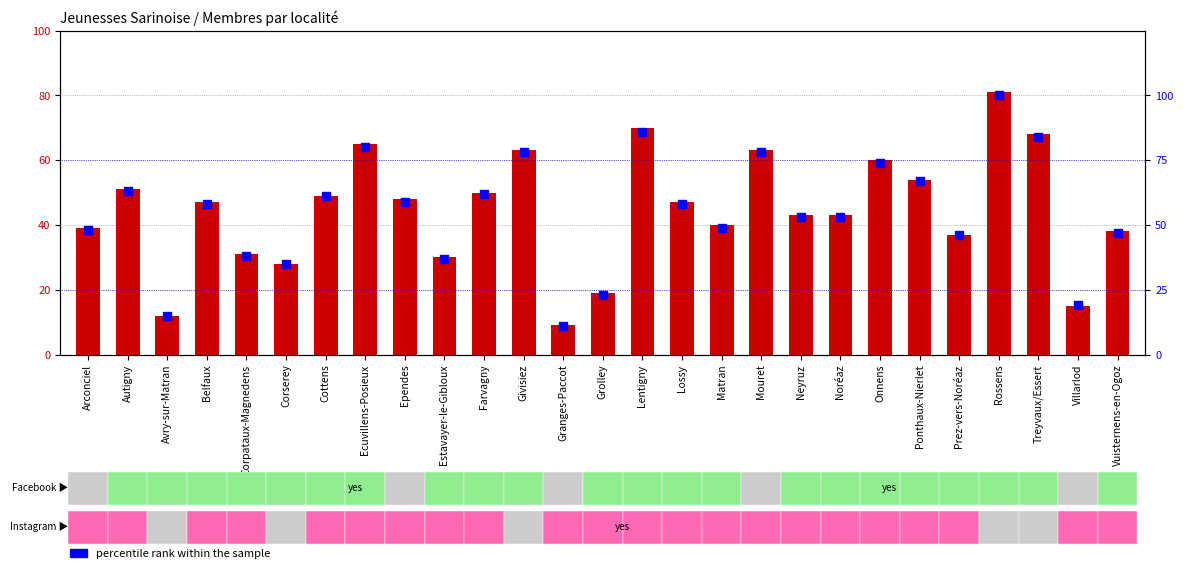

Which series has the largest total across all categories?

percentile rank within the sample